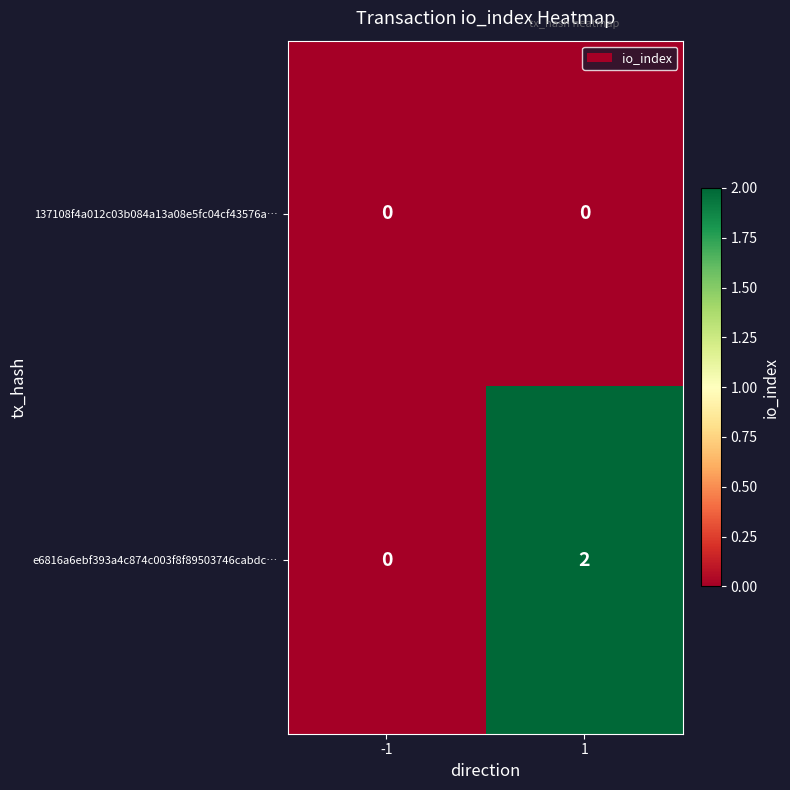

Reading right to left, list all the values displayed in this chart.

137108f4a012c03b084a13a08e5fc04cf43576a…: 0	0
e6816a6ebf393a4c874c003f8f89503746cabdc…: 2	0